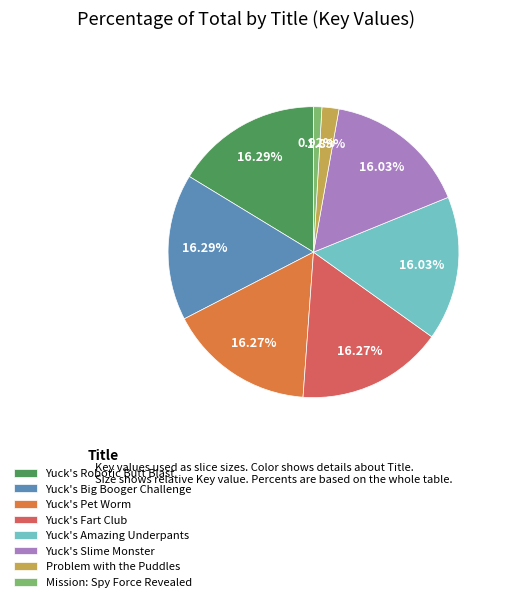

Do Yuck's Robotic Butt Blast and Yuck's Fart Club together represent more than half of the pie?

No